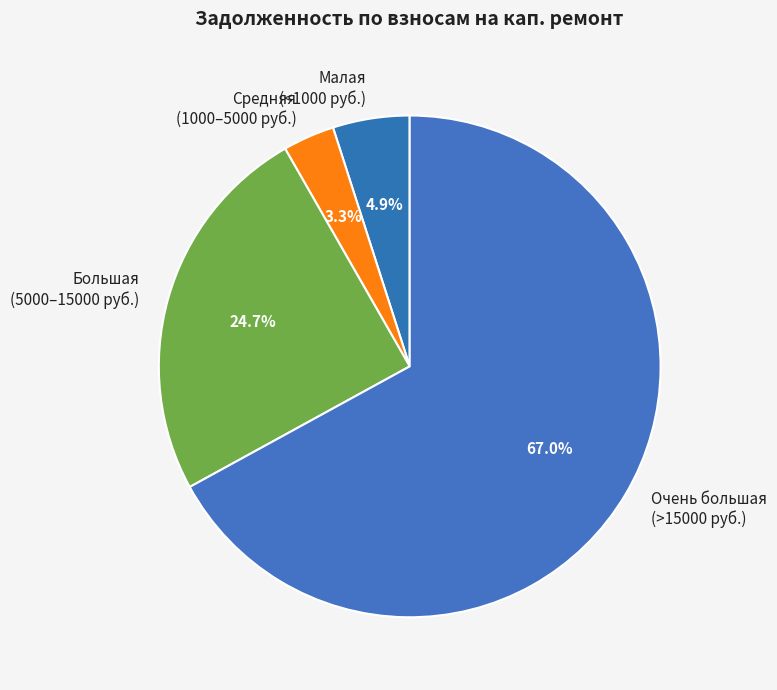

What is the ratio of the value at Большая (5000–15000 руб.) to the value at Очень большая (>15000 руб.)?

0.4